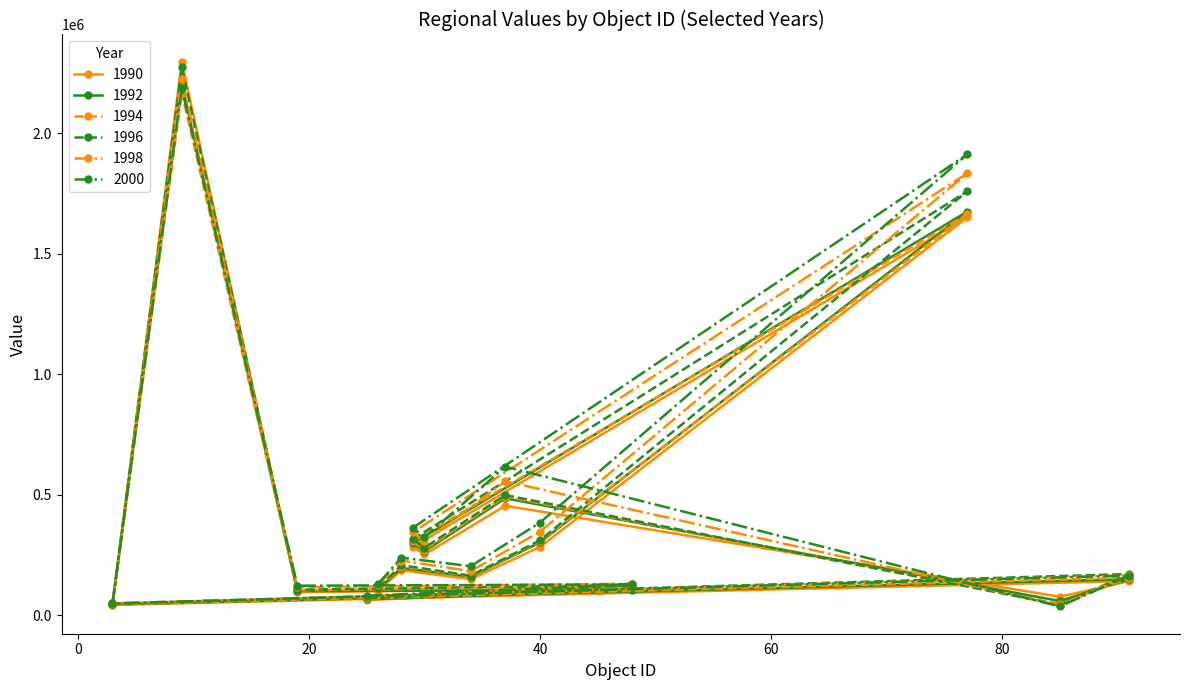

Which series has the largest total across all categories?

2000